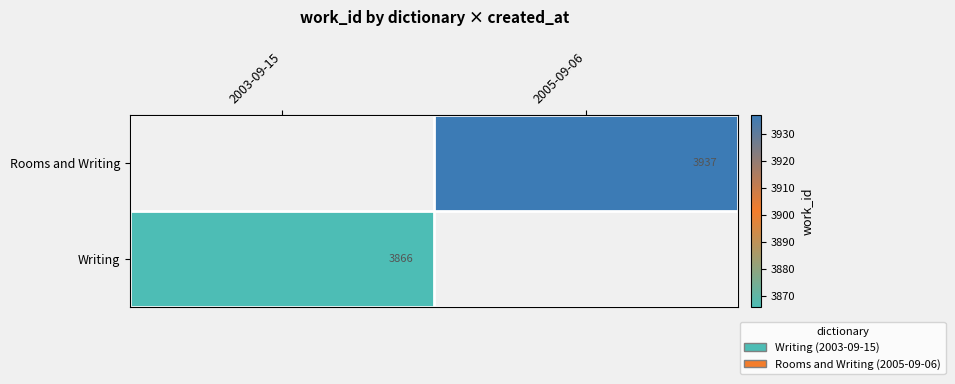

True or false: Writing has a value of 3866 at 2003-09-15.

True